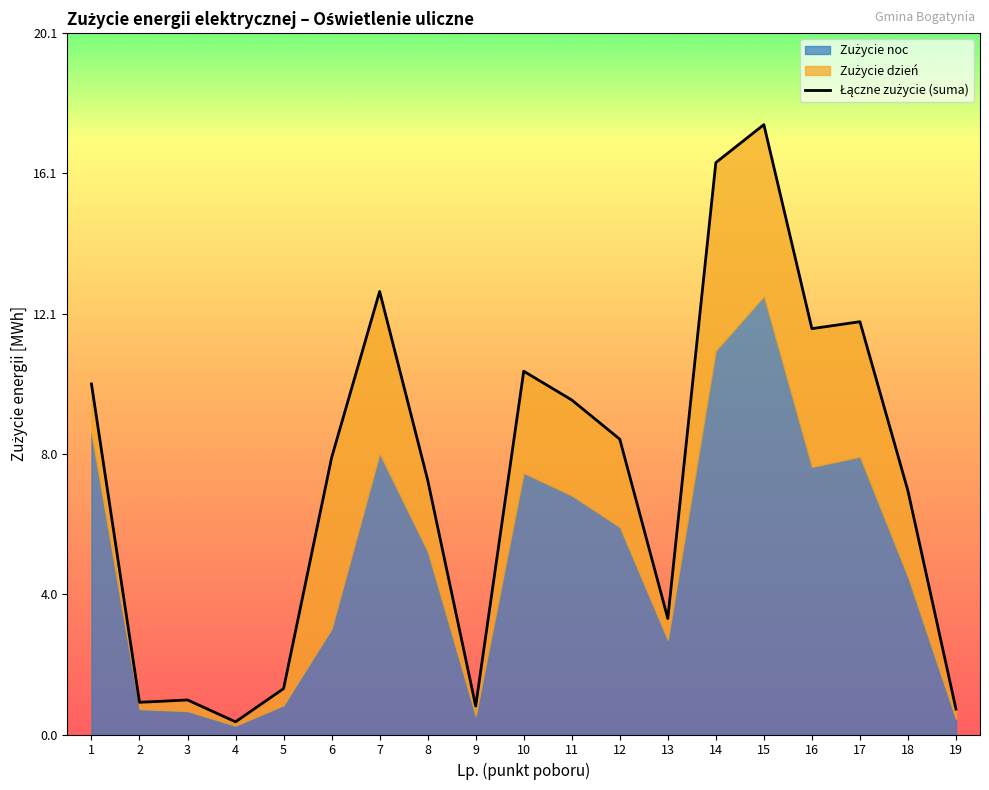

Which has a higher value, 18 or 5?

18